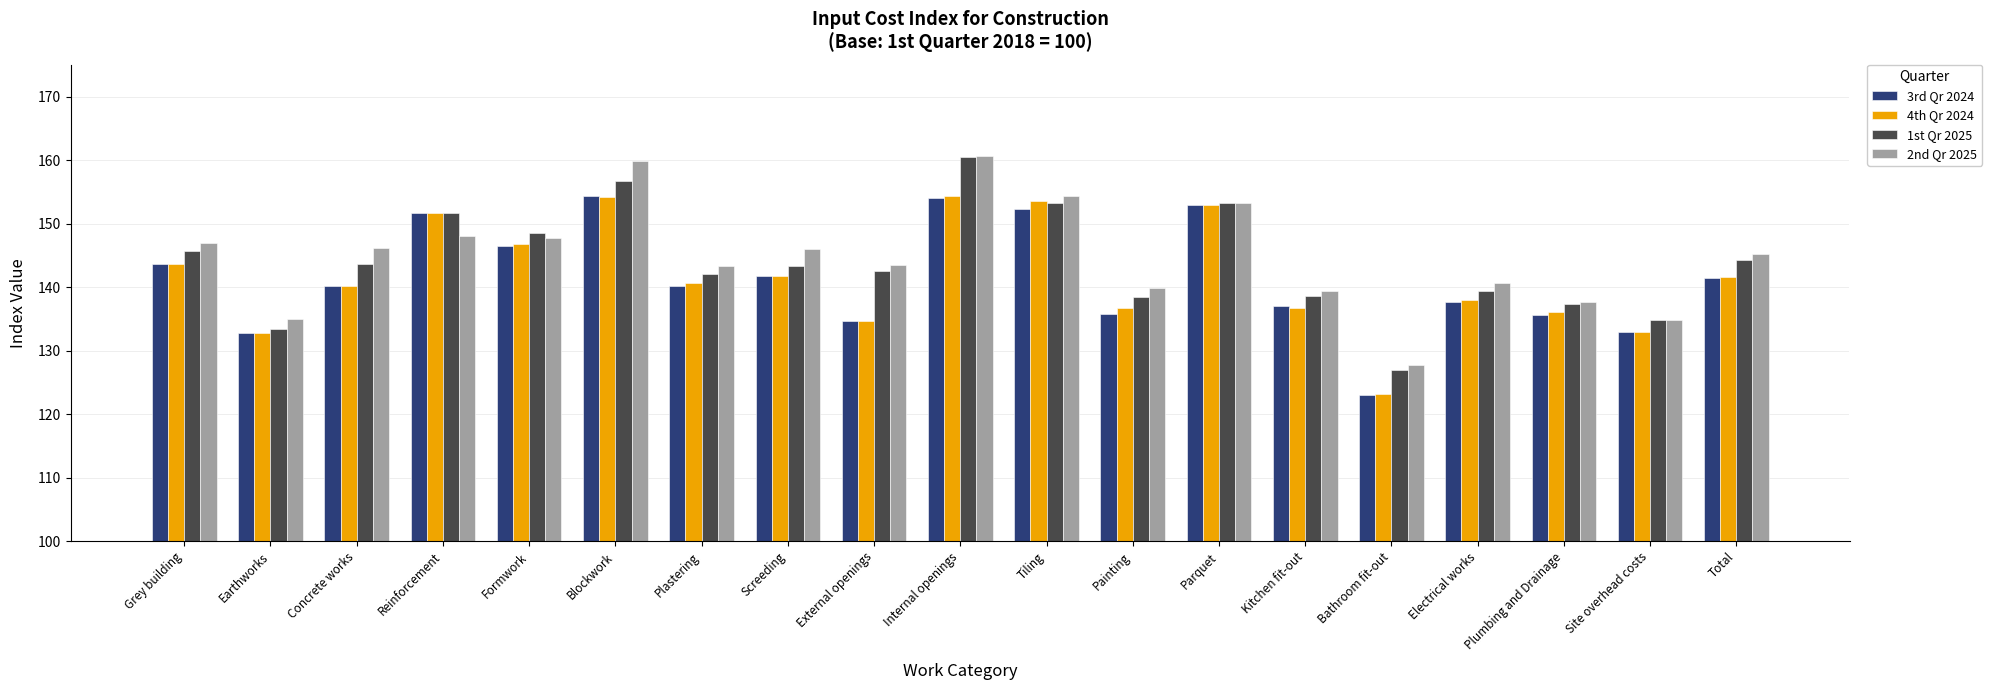

What is the label of the 10th bar from the right?

Internal openings